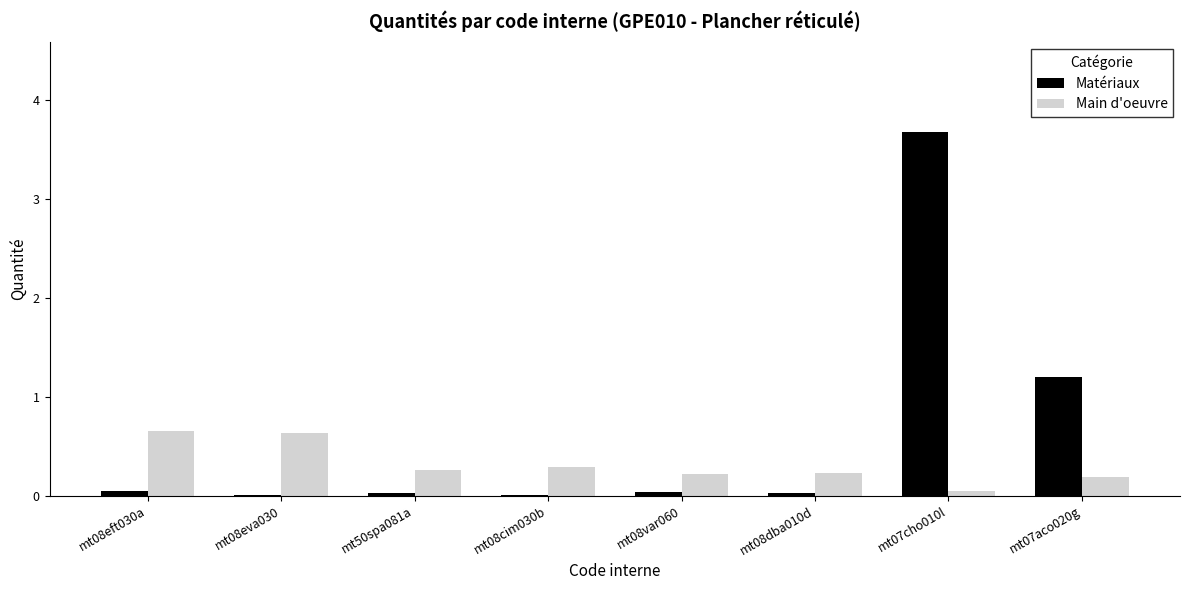

Is the value of Main d'oeuvre at mt08dba010d greater than the value of Matériaux at mt08eva030?

Yes